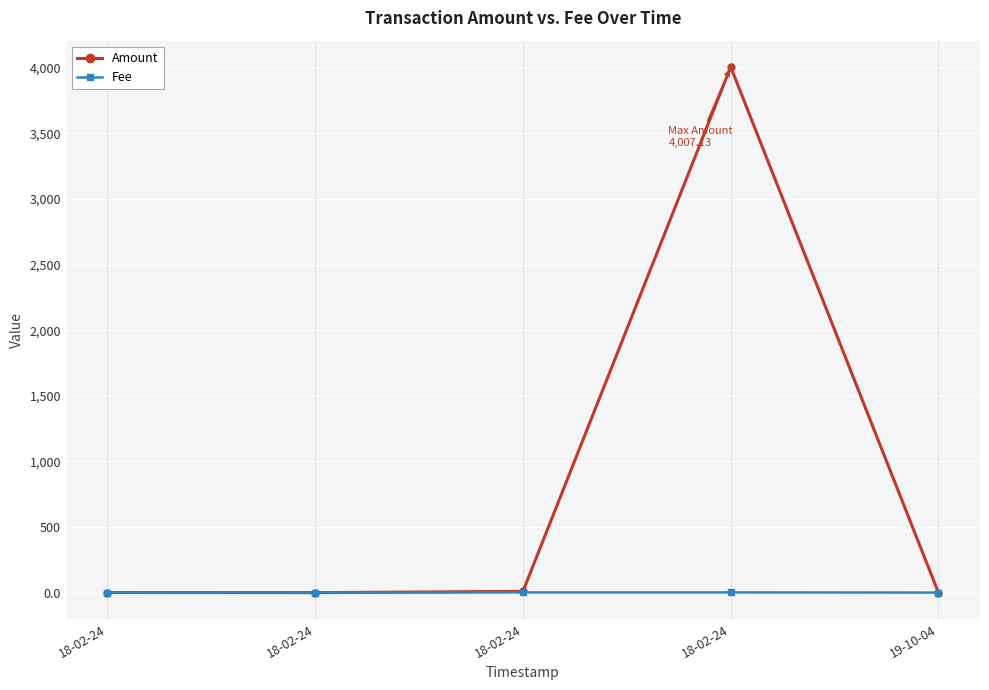

Does the chart display data point markers on the line(s)?

Yes